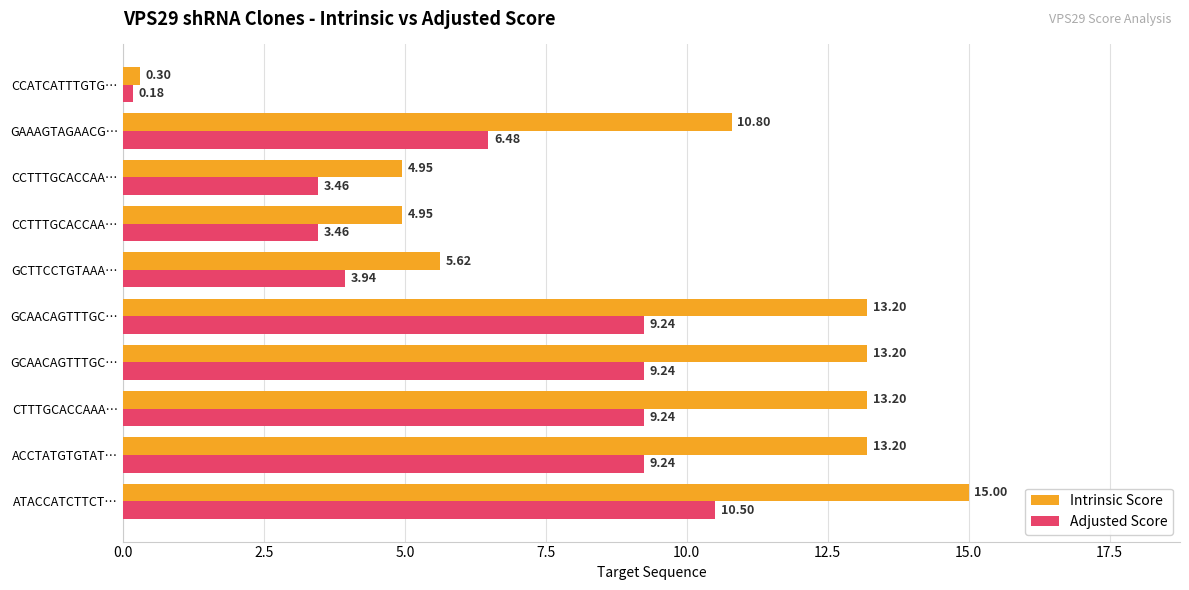

What are all the series names shown in the legend?

Intrinsic Score, Adjusted Score